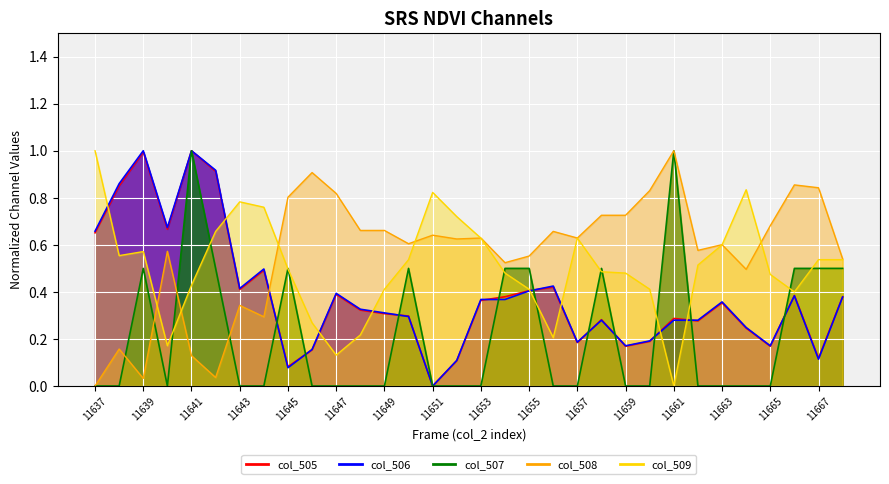

Reading left to right, what are all the values shown in this chart?

col_505: 0.7	0.9	1.0	0.7	1.0	0.9	0.4	0.5	0.1	0.2	0.4	0.3	0.3	0.3	0.0	0.1	0.4	0.4	0.4	0.4	0.2	0.3	0.2	0.2	0.3	0.3	0.4	0.2	0.2	0.4	0.1	0.4
col_506: 0.7	0.9	1.0	0.7	1.0	0.9	0.4	0.5	0.1	0.2	0.4	0.3	0.3	0.3	0.0	0.1	0.4	0.4	0.4	0.4	0.2	0.3	0.2	0.2	0.3	0.3	0.4	0.2	0.2	0.4	0.1	0.4
col_507: 0.0	0.0	0.5	0.0	1.0	0.5	0.0	0.0	0.5	0.0	0.0	0.0	0.0	0.5	0.0	0.0	0.0	0.5	0.5	0.0	0.0	0.5	0.0	0.0	1.0	0.0	0.0	0.0	0.0	0.5	0.5	0.5
col_508: 0.0	0.2	0.0	0.6	0.1	0.0	0.3	0.3	0.8	0.9	0.8	0.7	0.7	0.6	0.6	0.6	0.6	0.5	0.6	0.7	0.6	0.7	0.7	0.8	1.0	0.6	0.6	0.5	0.7	0.9	0.8	0.5
col_509: 1.0	0.6	0.6	0.2	0.4	0.7	0.8	0.8	0.5	0.3	0.1	0.2	0.4	0.5	0.8	0.7	0.6	0.5	0.4	0.2	0.6	0.5	0.5	0.4	0.0	0.5	0.6	0.8	0.5	0.4	0.5	0.5